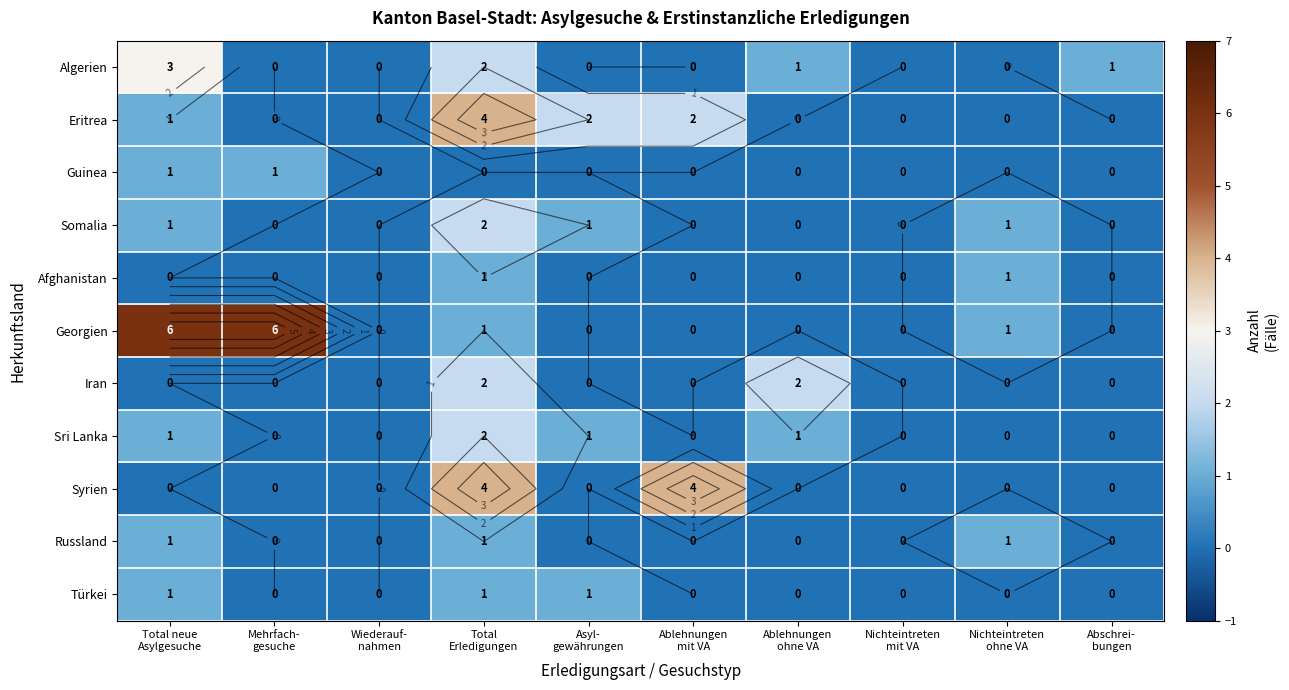

What is the total value across all series at Total neue
Asylgesuche?

15